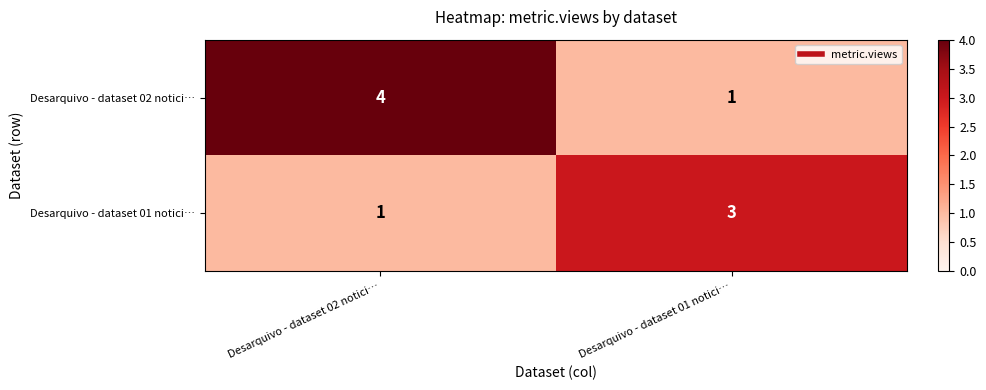

At which category is the sum across all series the highest?

Desarquivo - dataset 02 notici…